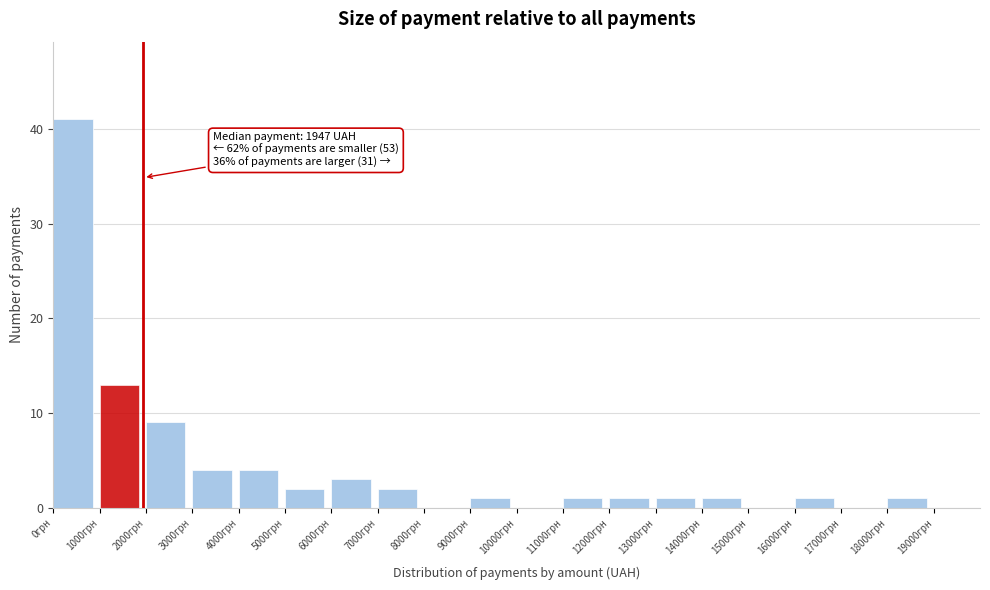

Which range on the x-axis has the tallest bar?

0 to 1000